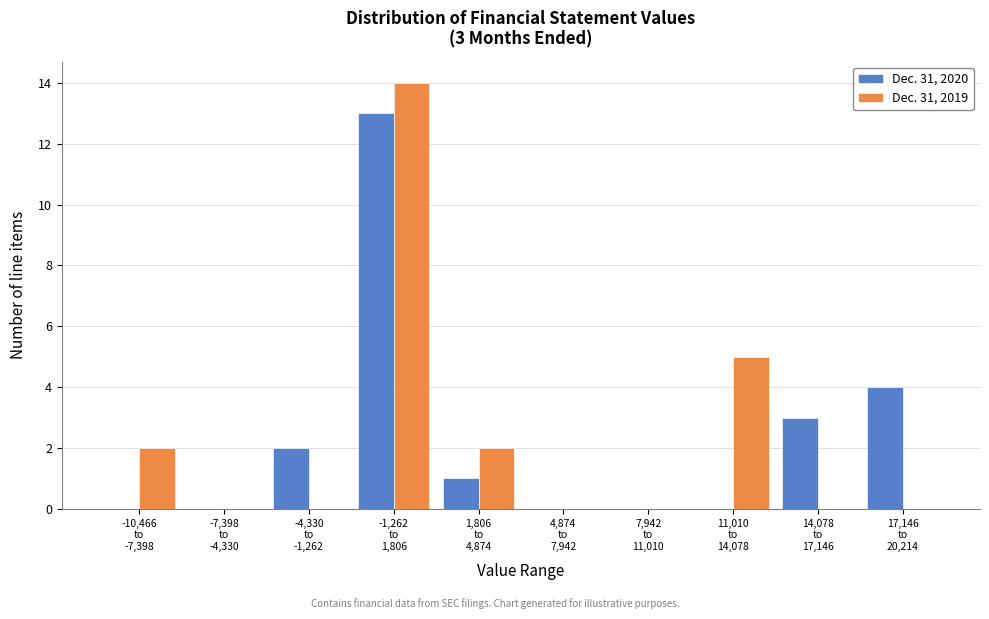

What is the sum of all Dec. 31, 2019 values?

23